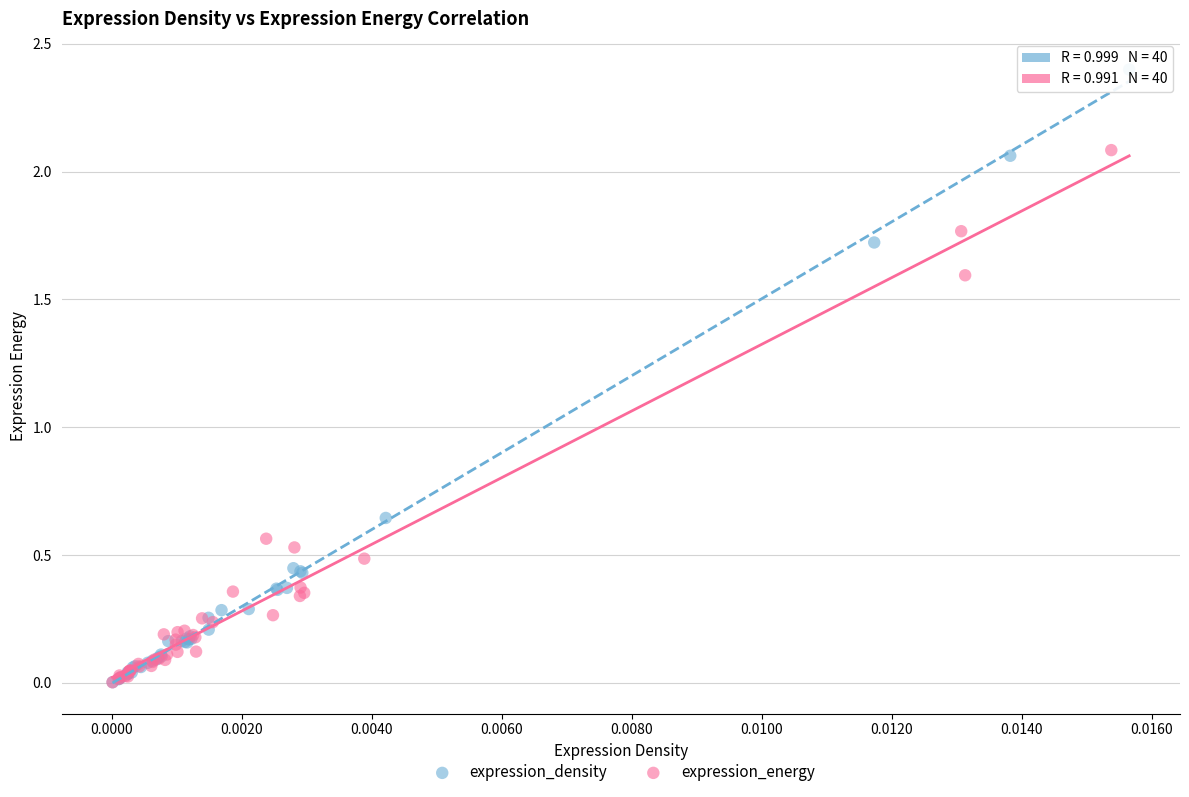

Which series contains the highest Y value?

expression_density